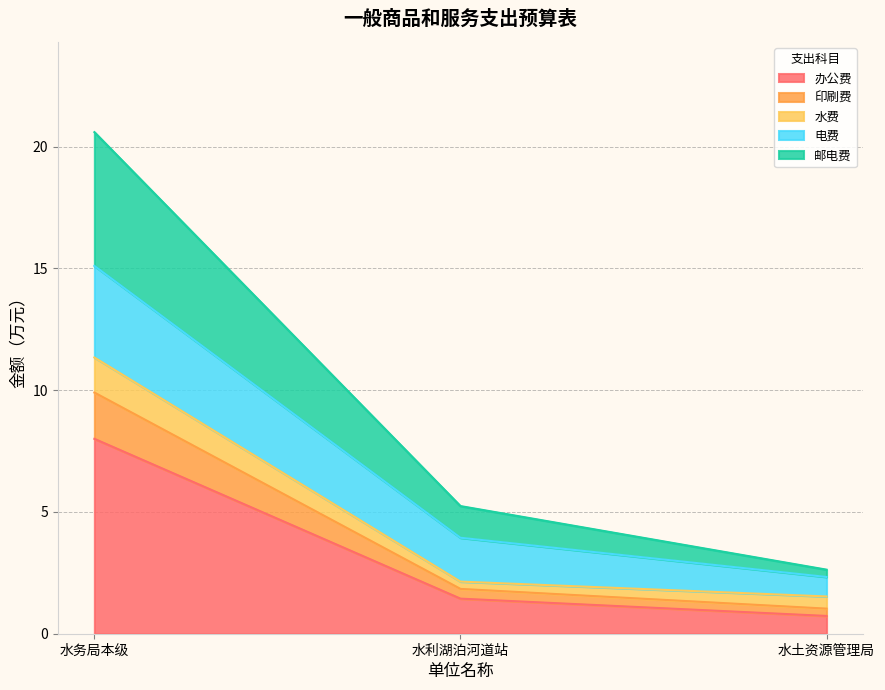

Is it true that 办公费 equals 2.8 at 水务局本级?

False